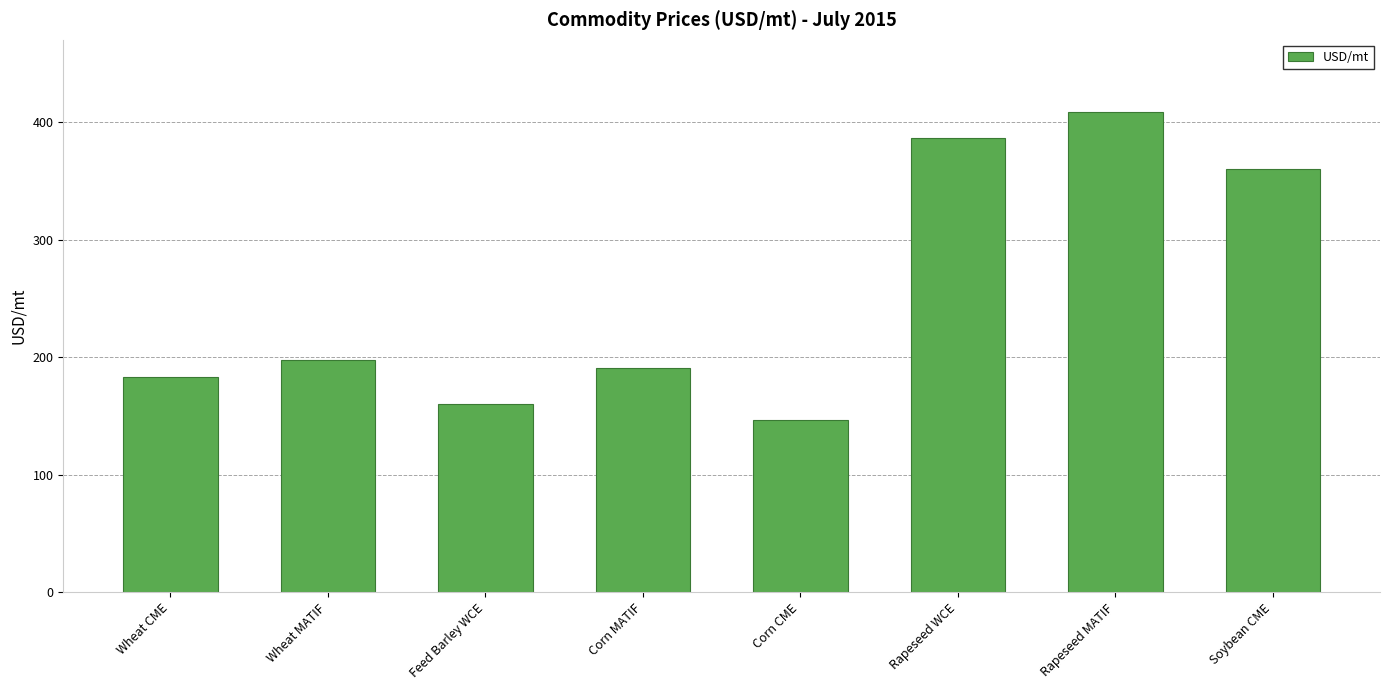

What is the sum of the values at Feed Barley WCE and Corn MATIF?

351.2